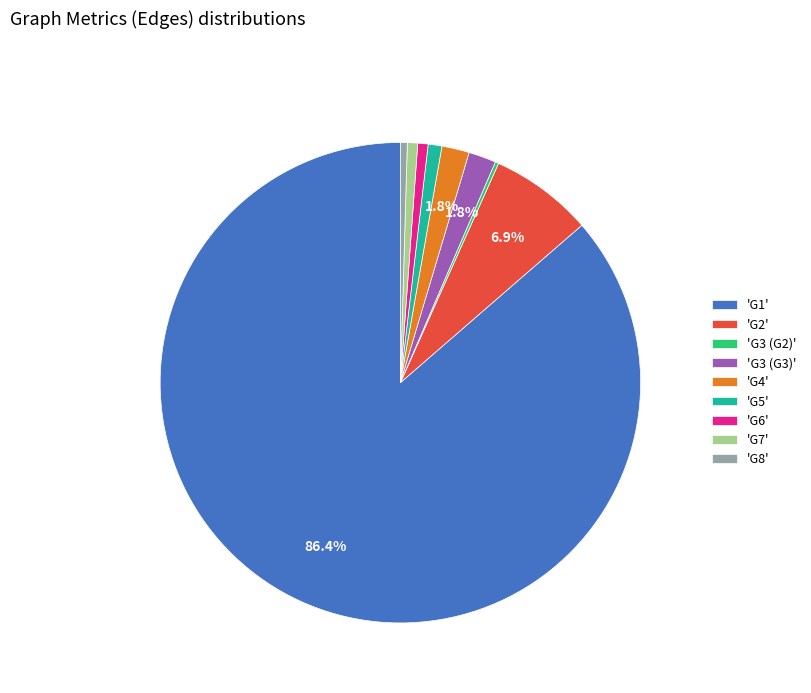

Which category accounts for the majority?

'G1'